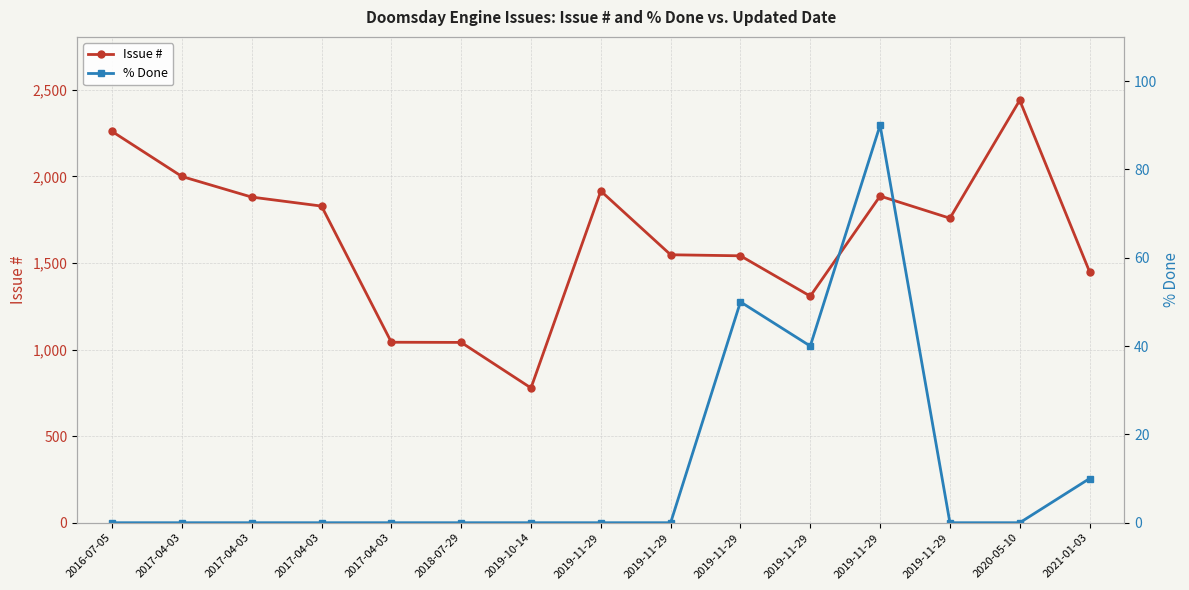

What is the spread (max minus min) of values at 2017-04-03?

1999